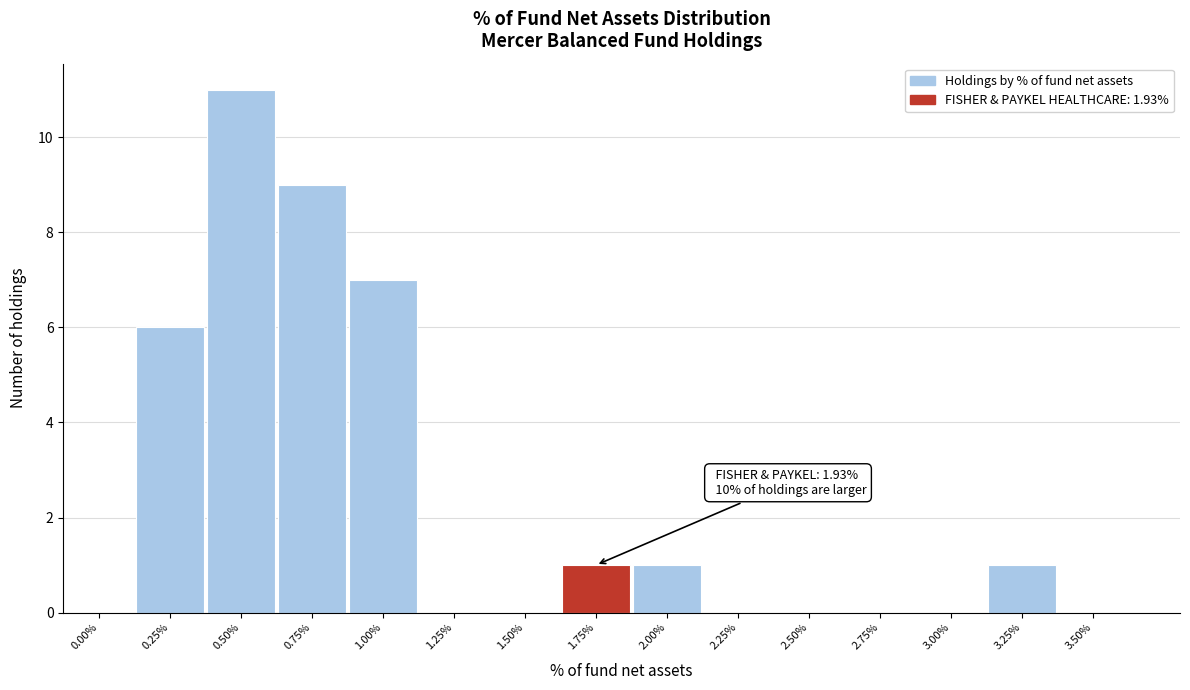

Reading left to right, what are all the values shown in this chart?

0.00%=0	0.25%=6	0.50%=11	0.75%=9	1.00%=7	1.25%=0	1.50%=0	1.75%=1	2.00%=1	2.25%=0	2.50%=0	2.75%=0	3.00%=0	3.25%=1	3.50%=0